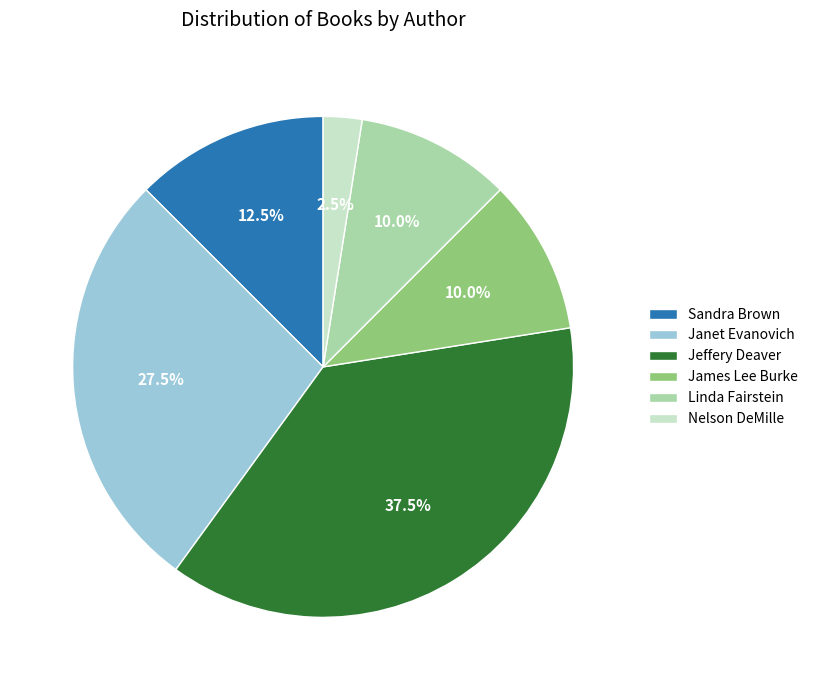

To the nearest percent, what is the average slice percentage?

17%